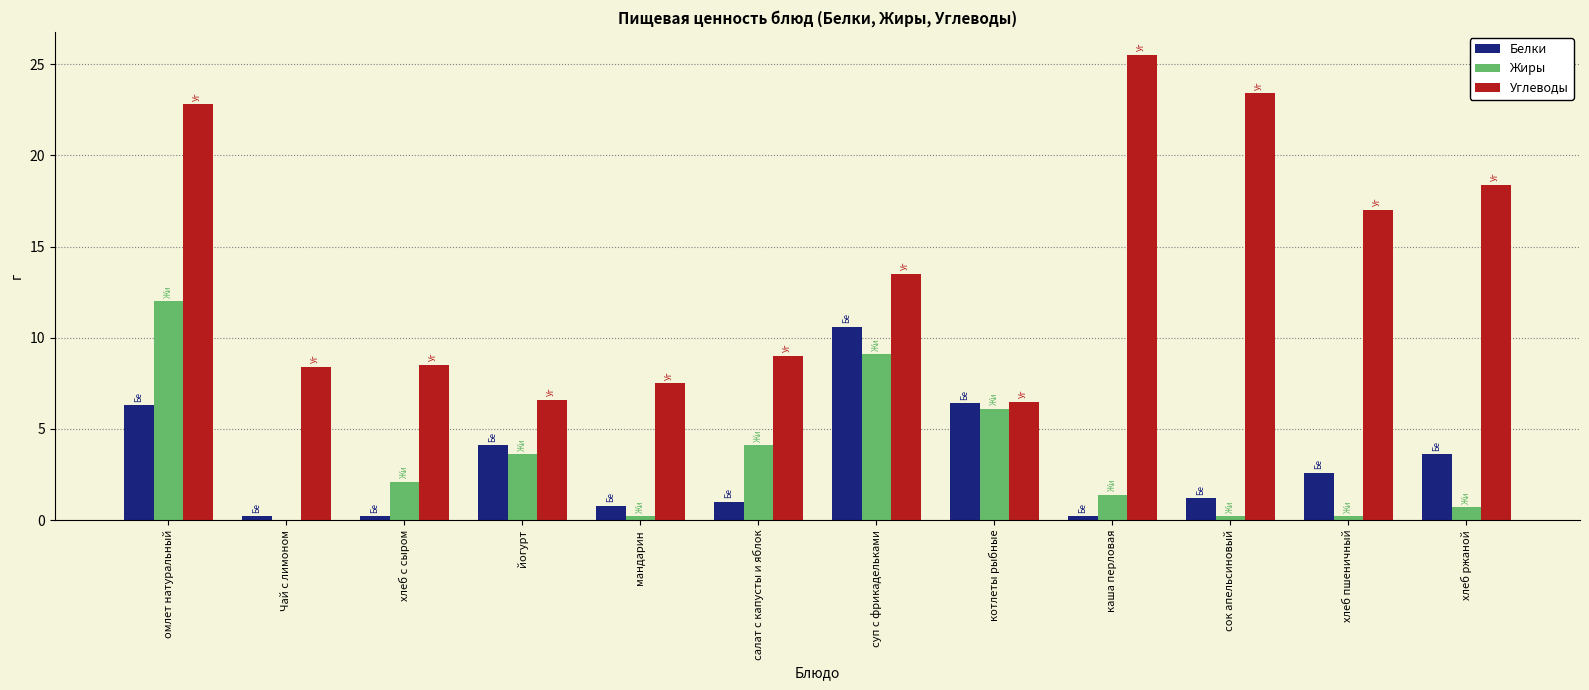

What is the highest value of the Белки series?

10.6